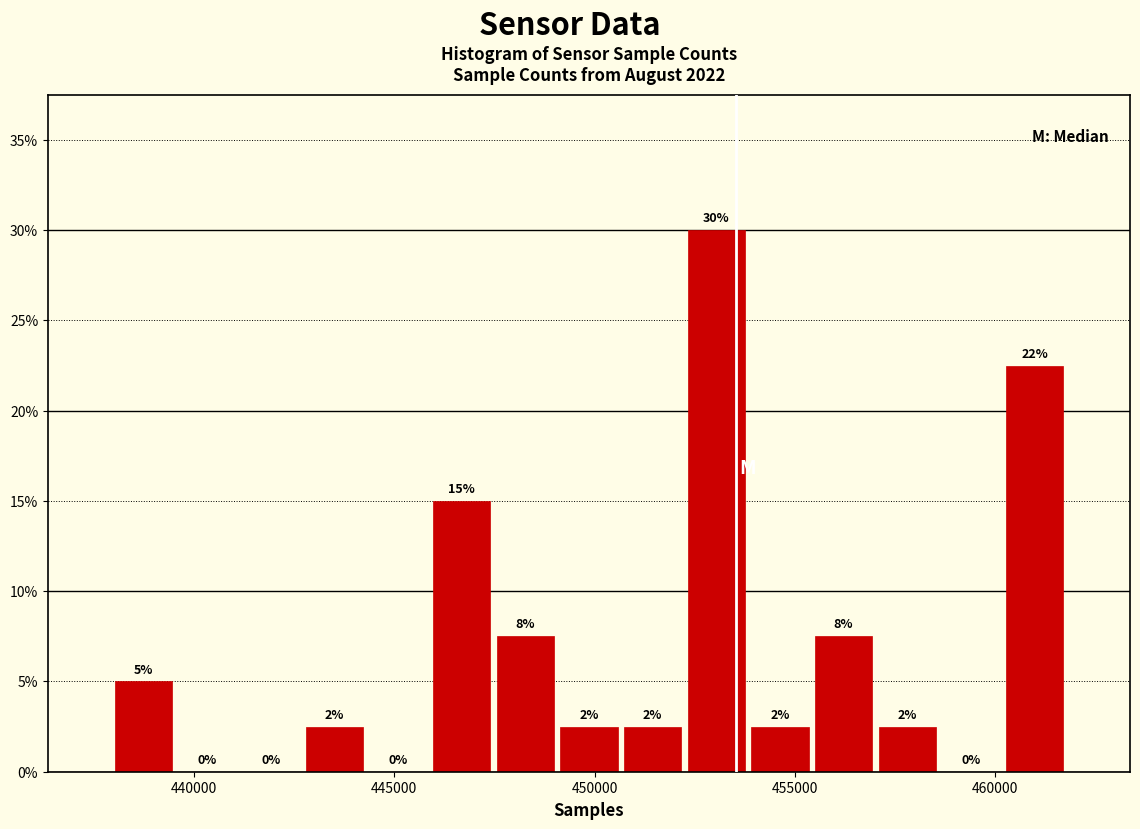

Around what value on the x-axis is the tallest bar? Give the approximate position of its centre, as read against the axis.

453000